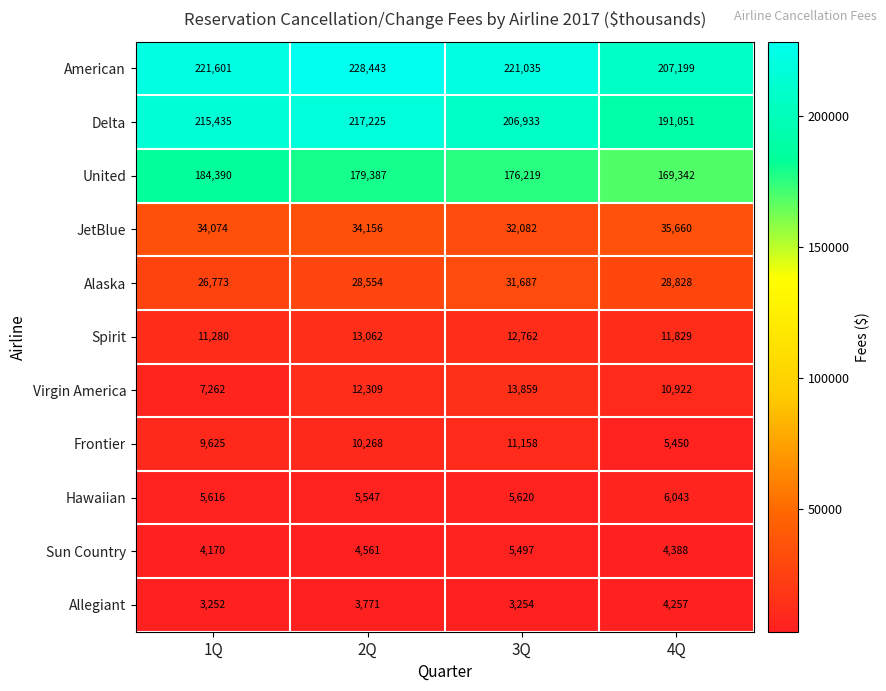

How many categories are shown in the chart?

4